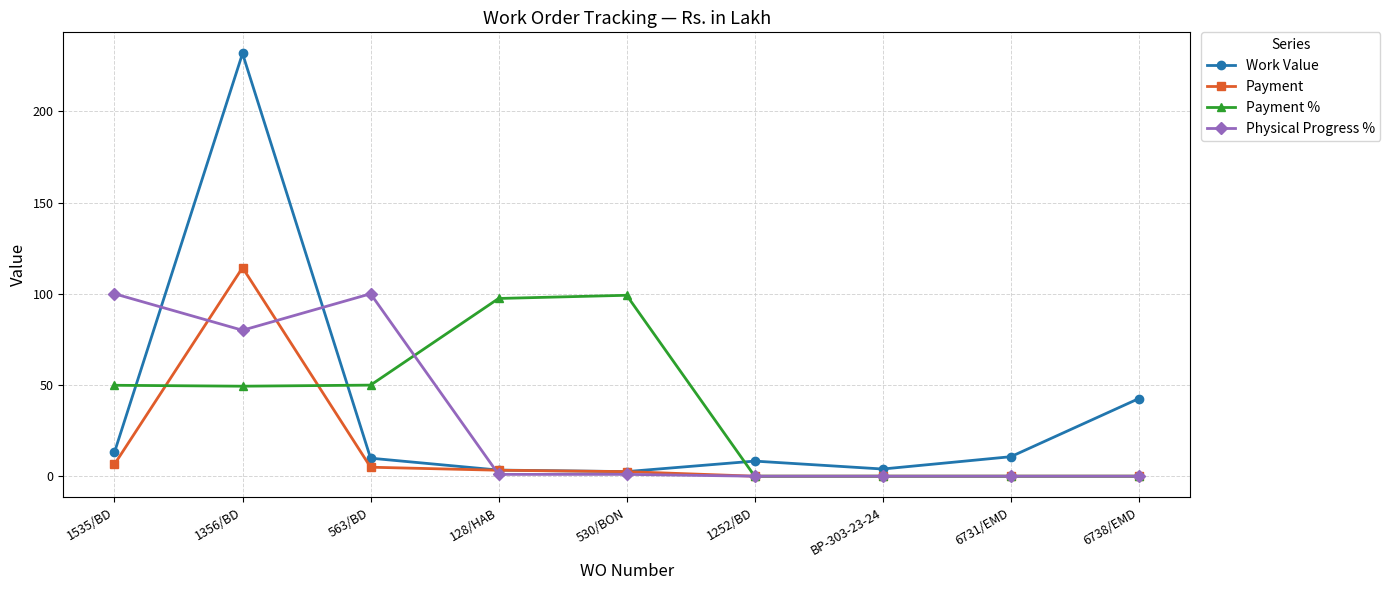

At which category is the sum across all series the highest?

1356/BD